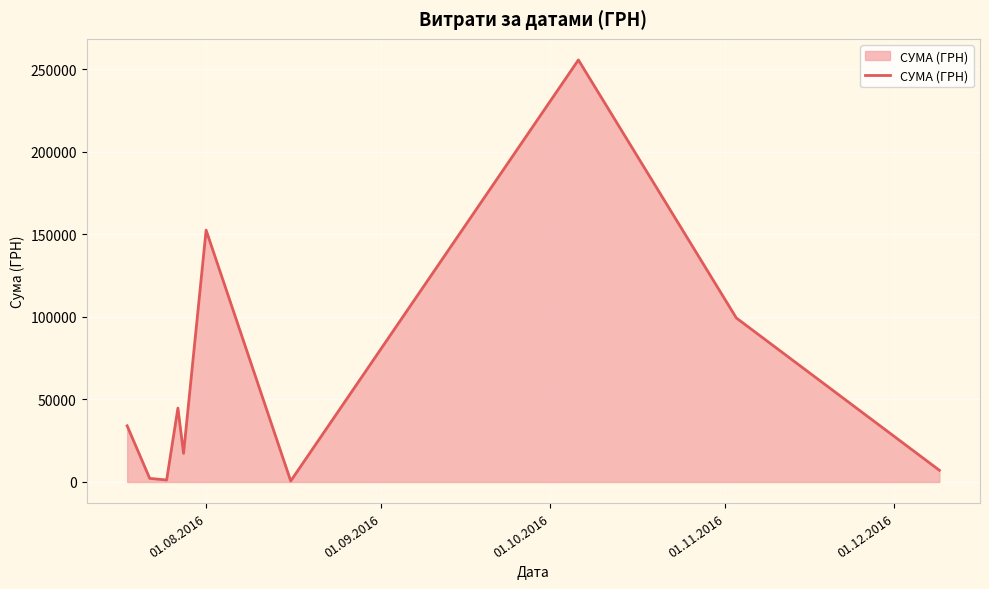

What is the greatest value displayed?

255550.2